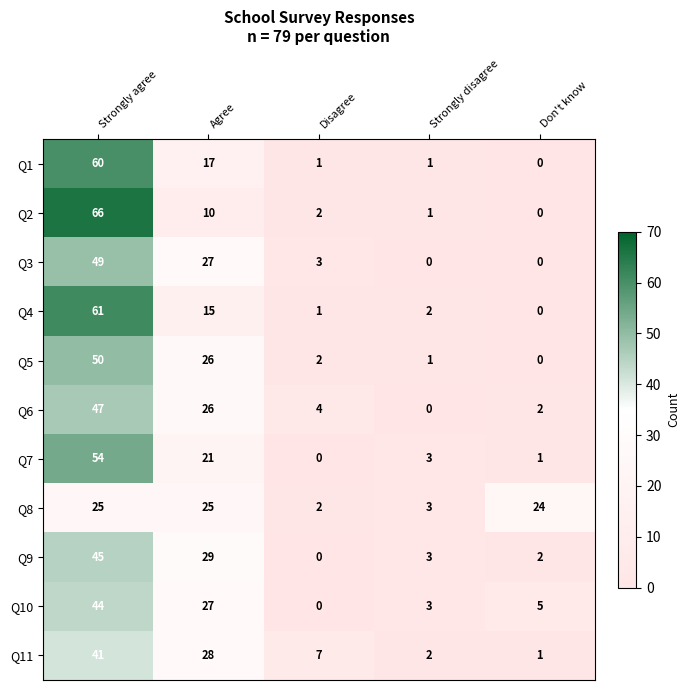

At which category does the chart reach its peak across all series?

Strongly agree